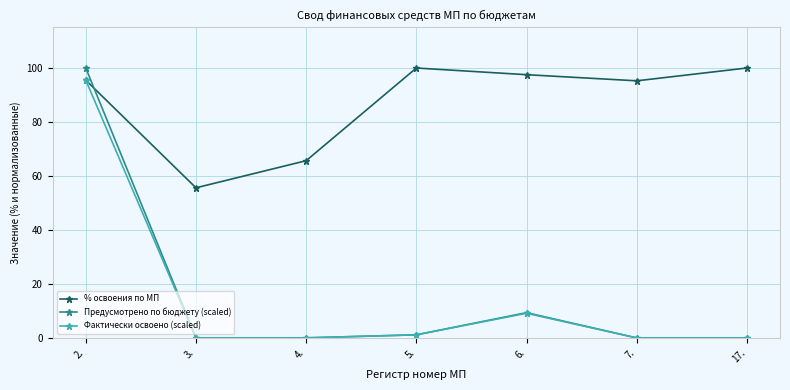

Does the chart have visible grid lines?

Yes